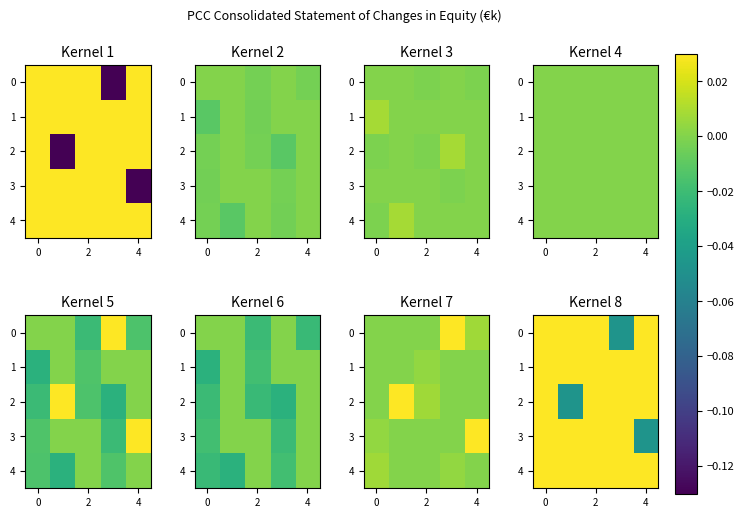

Count the number of categories in the chart.

5